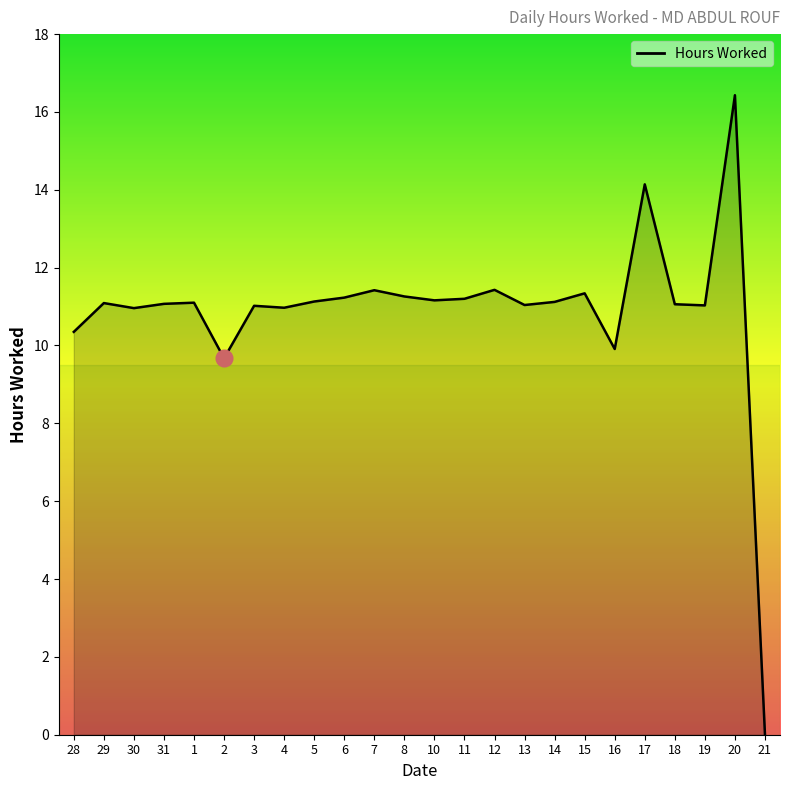

True or false: the data shows 14.1 at 17.

True